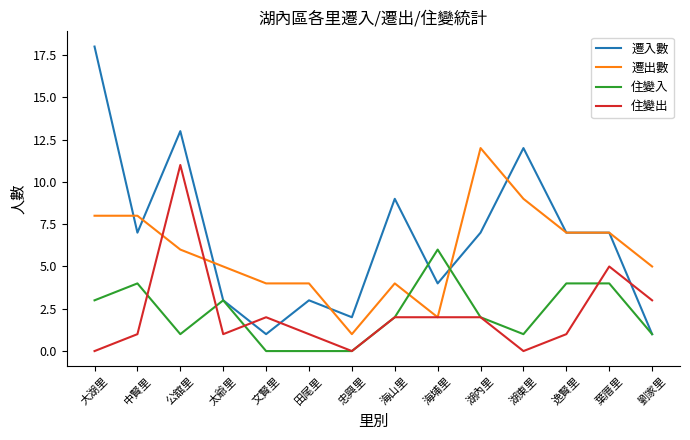

What is the difference between the maximum and minimum values in the 遷入數 series?

17